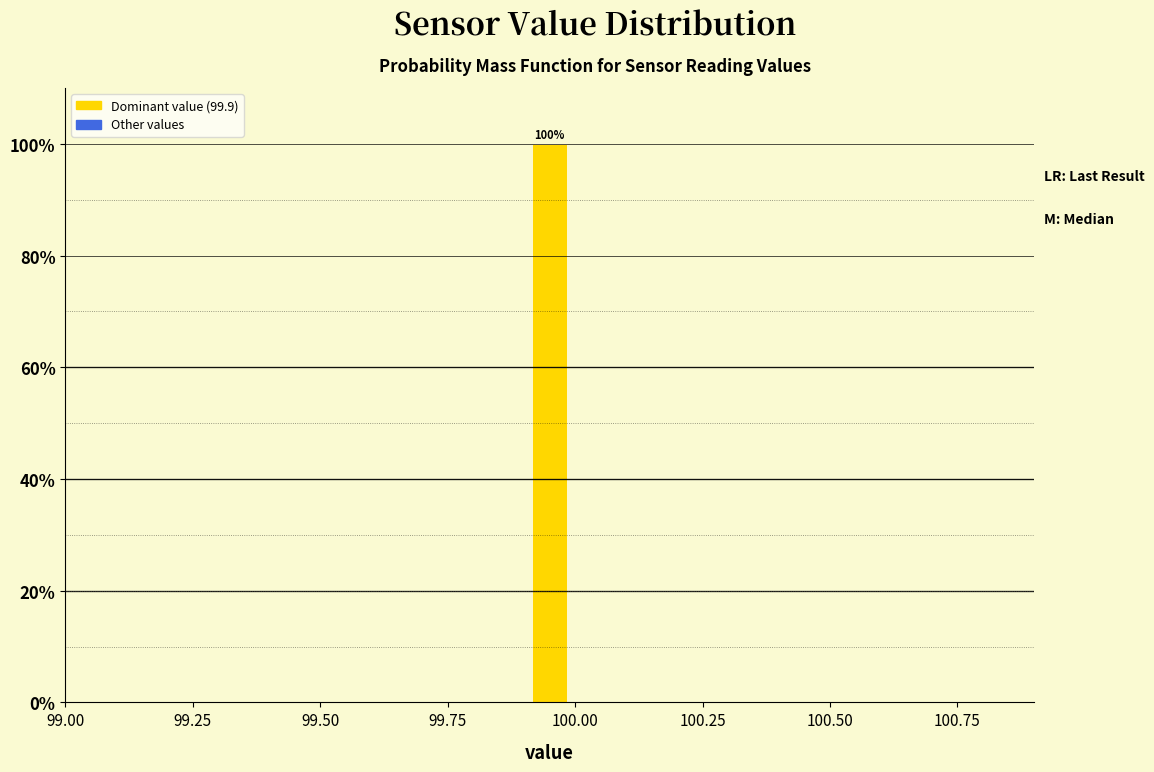

Read against the x-axis, roughly where is the centre of the tallest bar?

99.95